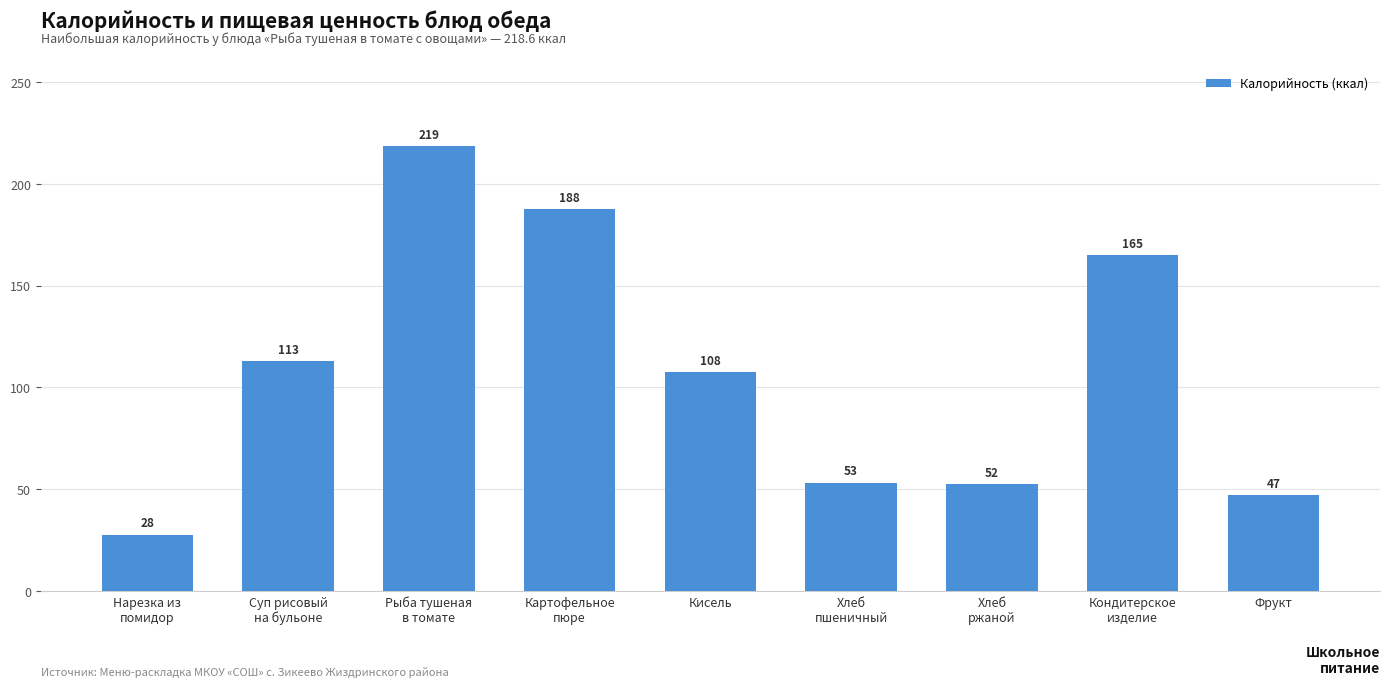

Does the chart contain stacked bars?

No